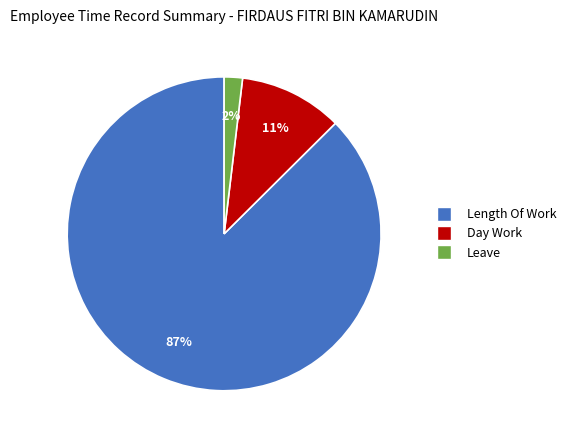

Count the number of slices in the pie.

3